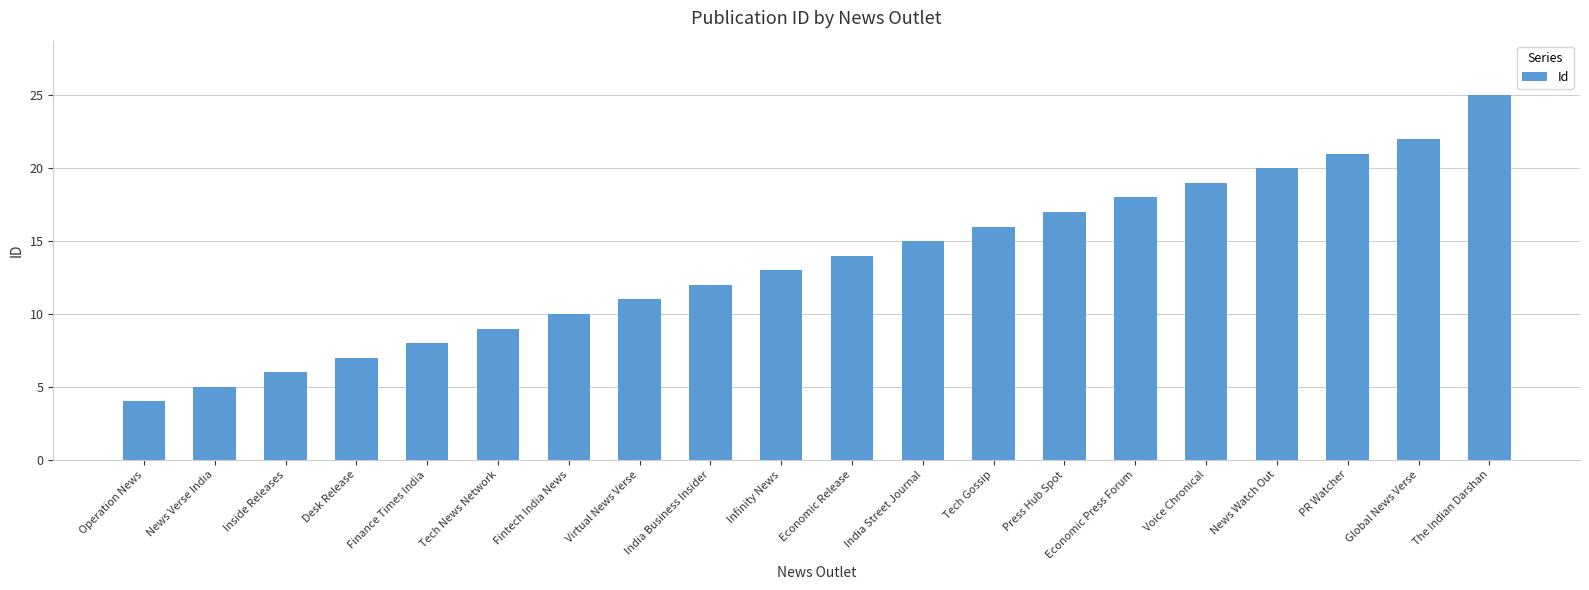

True or false: the data shows 5 at Voice Chronical.

False